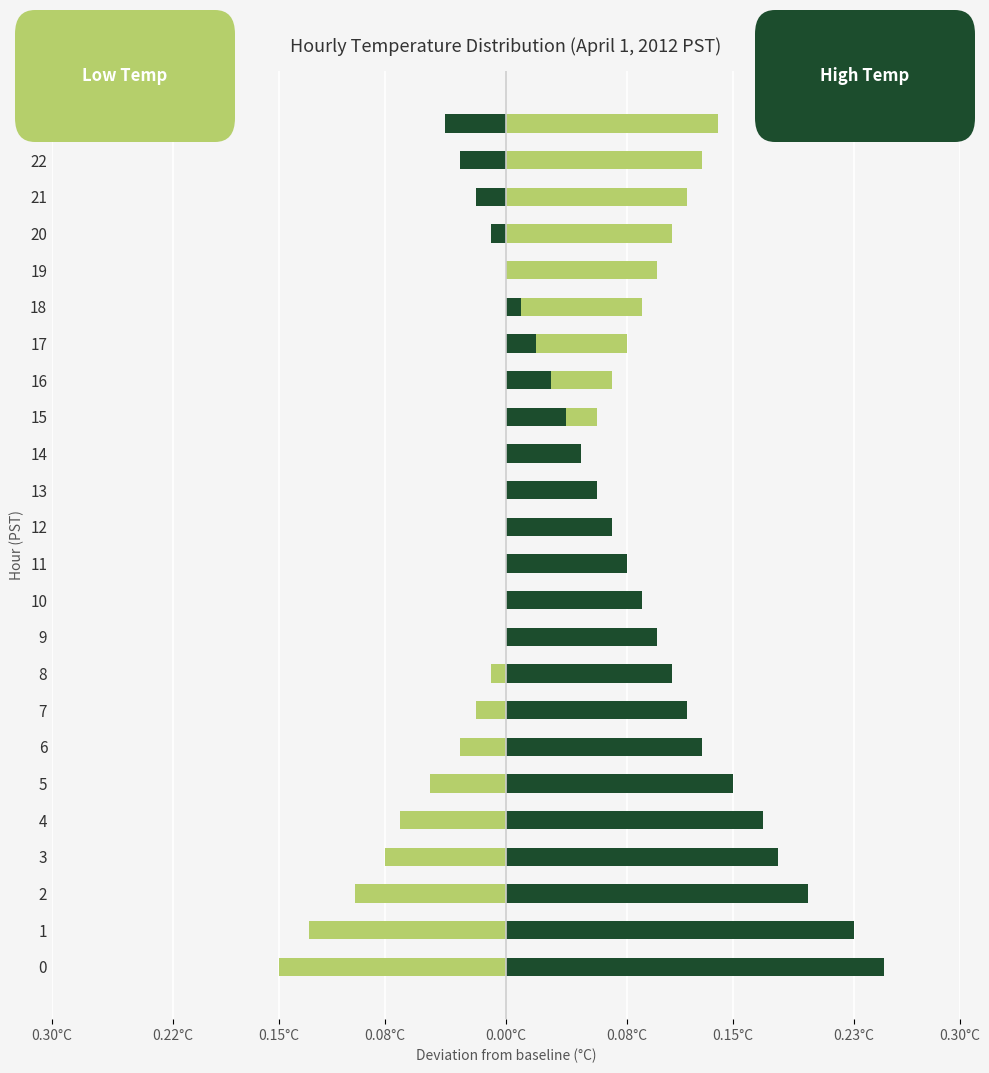

What is the label of the 5th bar from the right?

19